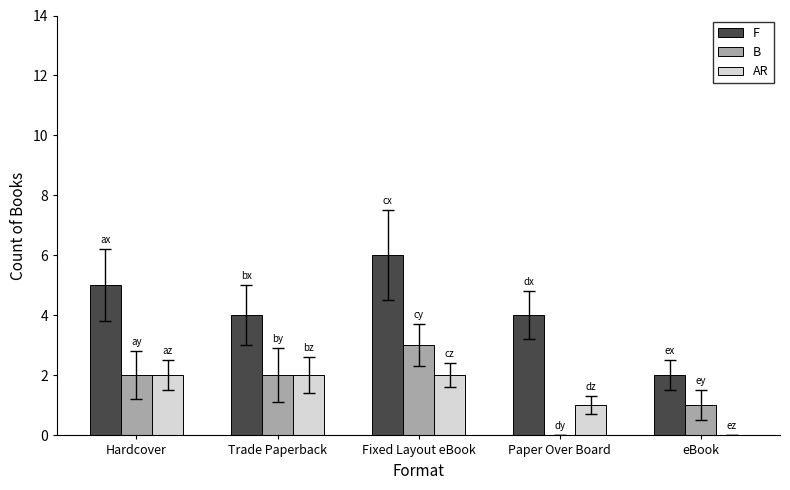

The AR series shows 2 at Fixed Layout eBook. True or false?

True